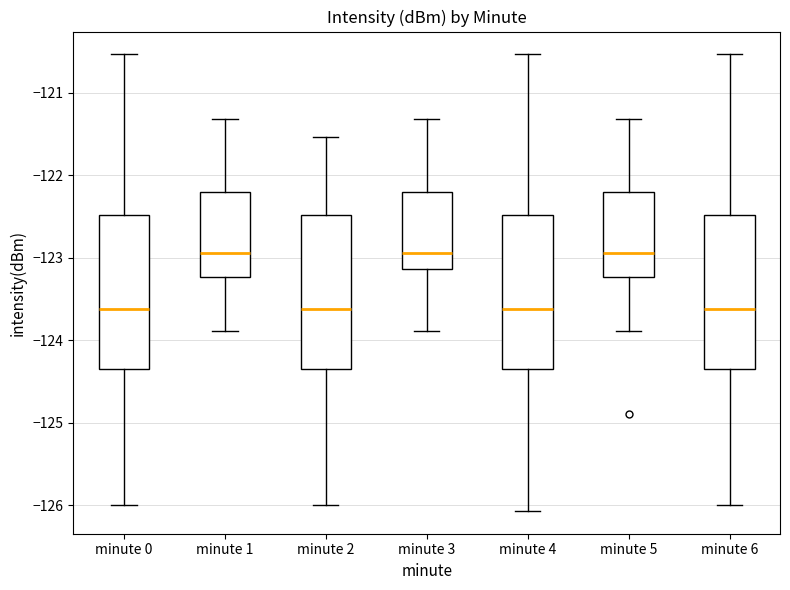

Where does the median line of the box for minute 4 sit on the y-axis? The values are not printed on the chart, so give them approximately, as read against the axis.

-123.6